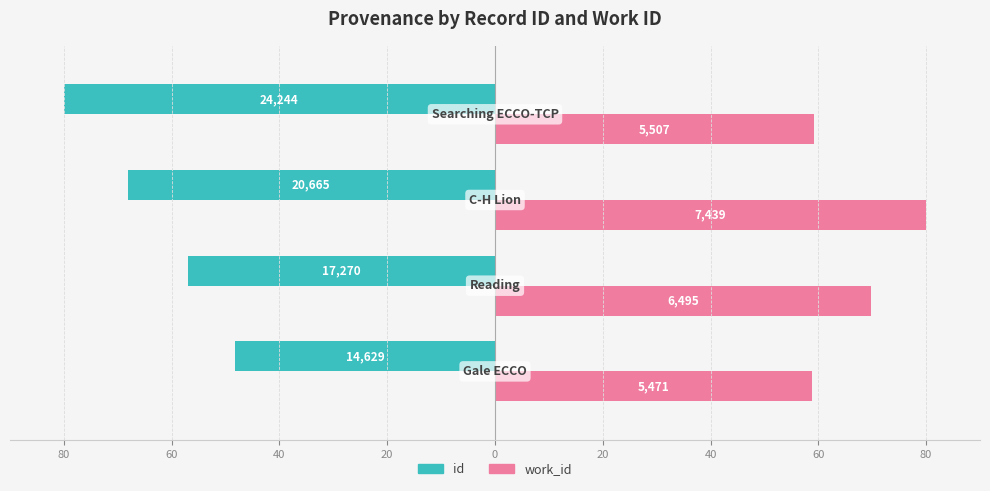

What are all the series names shown in the legend?

id, work_id